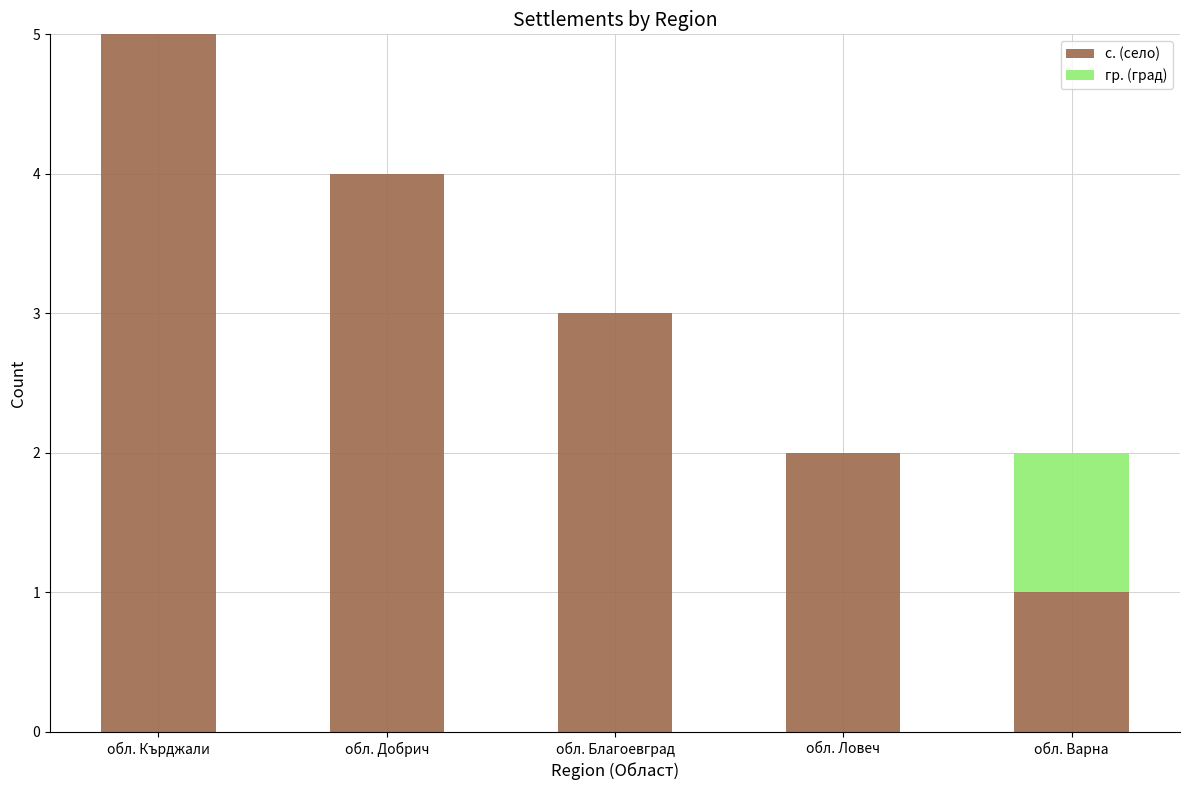

Count the number of categories in the chart.

5